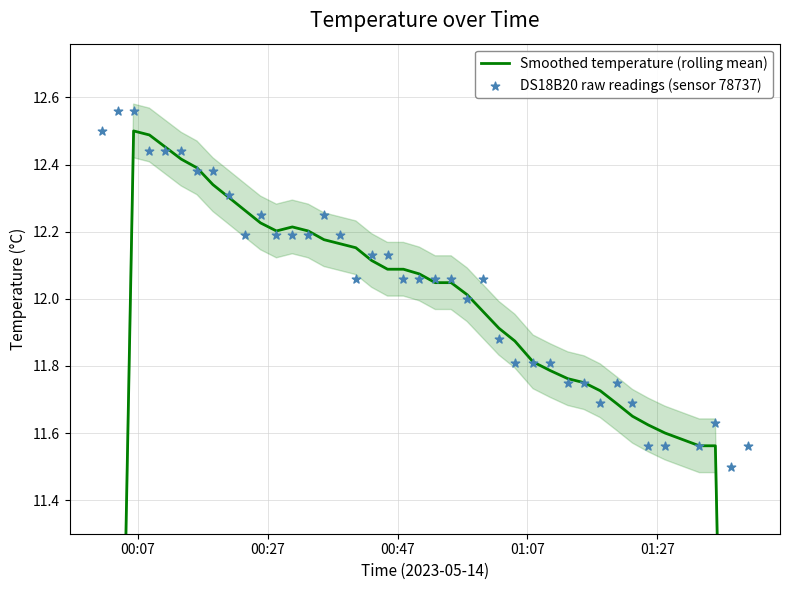

Which series has the largest total across all categories?

DS18B20 raw readings (sensor 78737)